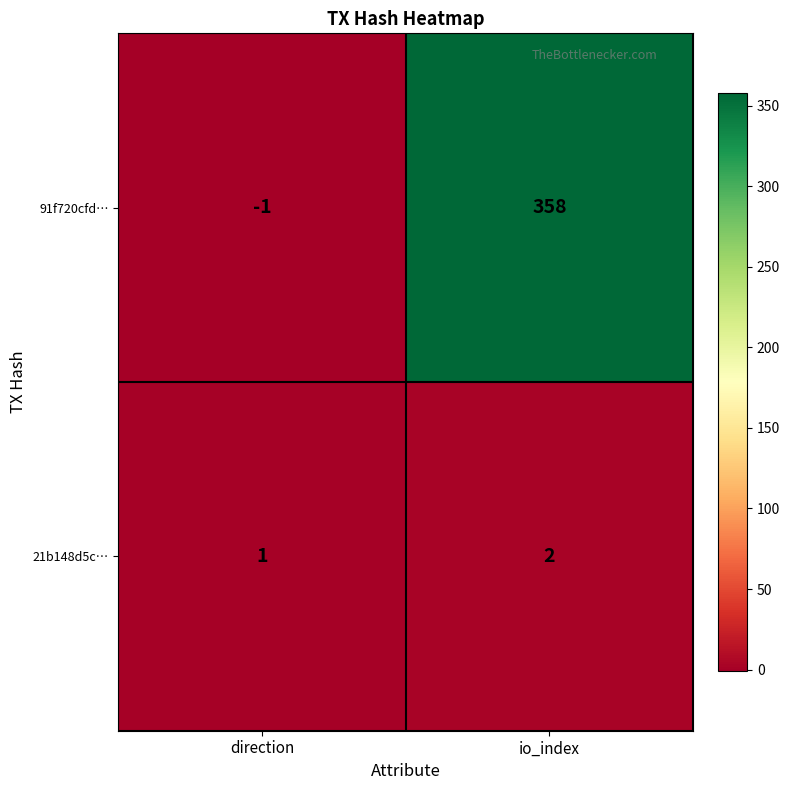

Is the value of 21b148d5c… at io_index greater than the value of 91f720cfd… at io_index?

No